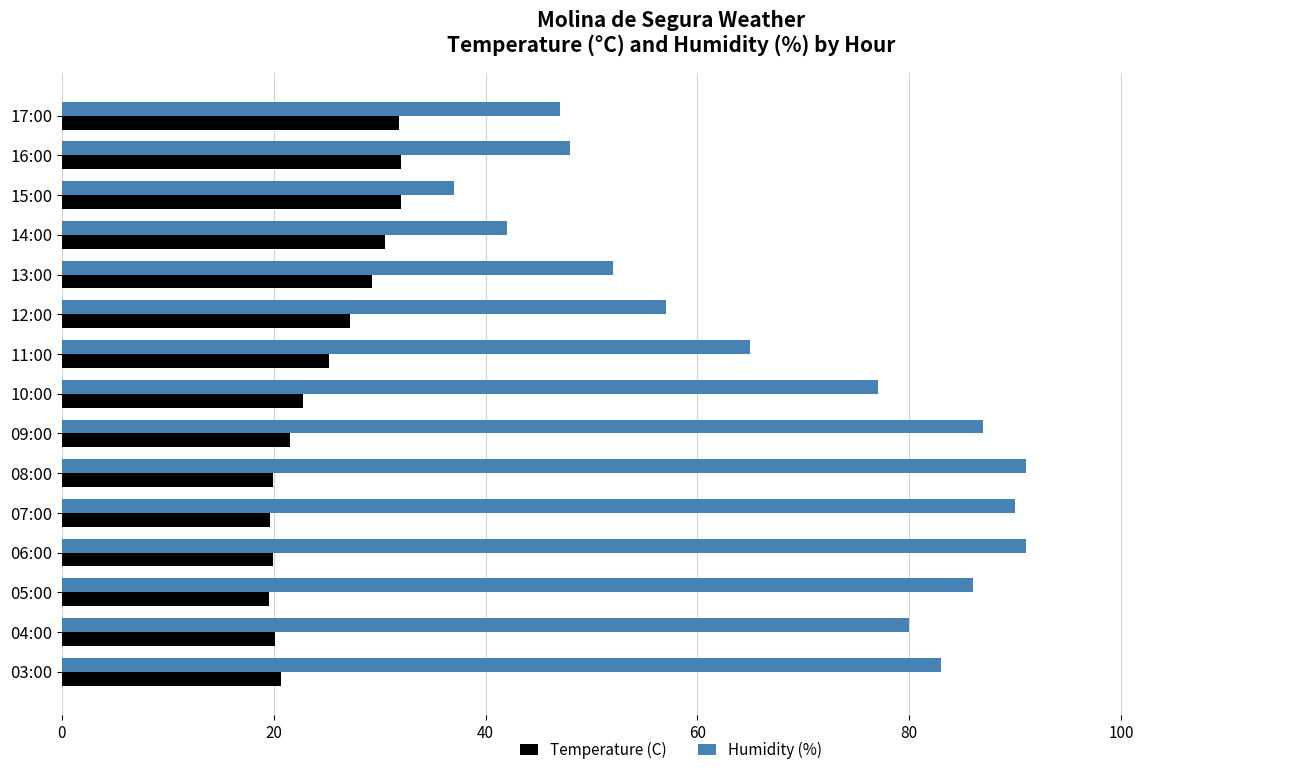

What is the lowest value of the Humidity (%) series?

37.0